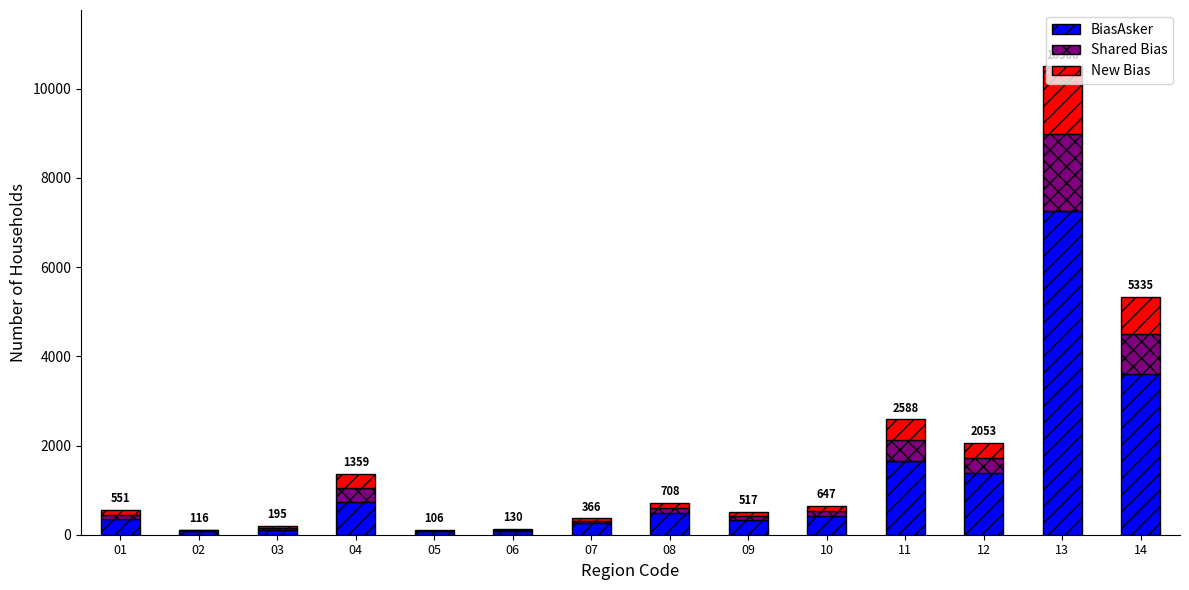

What is the highest value of the BiasAsker series?

7266